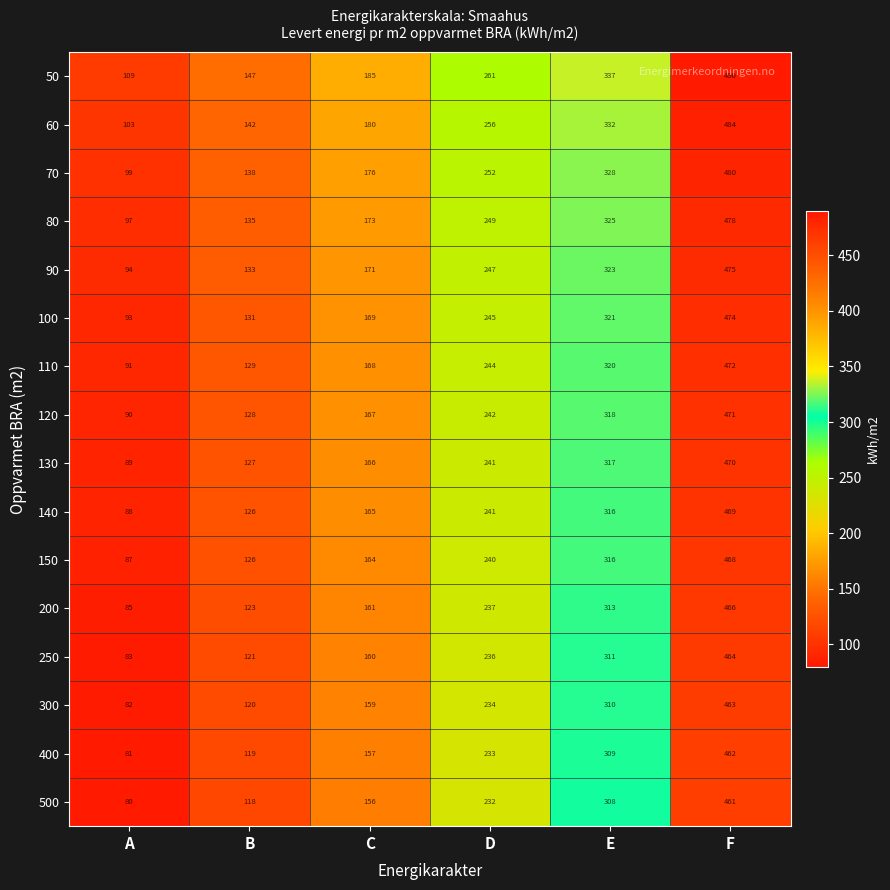

The value of 110 at D is 75. True or false?

False